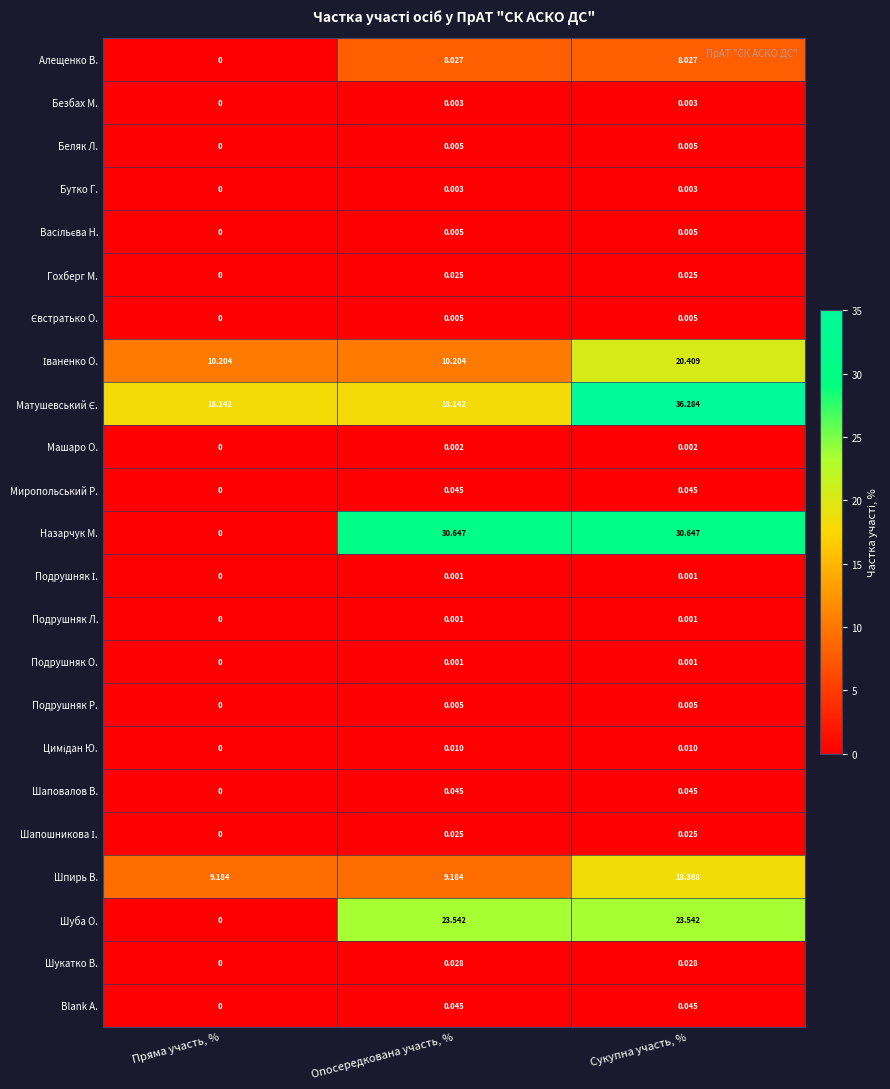

What is the maximum value shown in the chart?

36.3